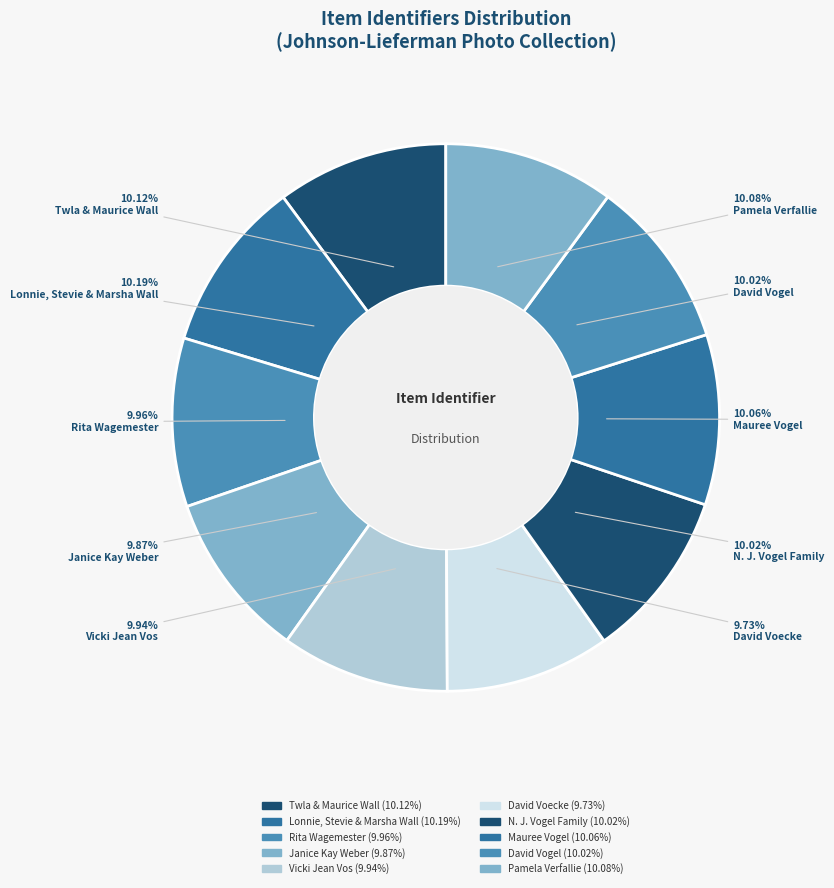

Which category has the smallest portion of the pie?

David Voecke